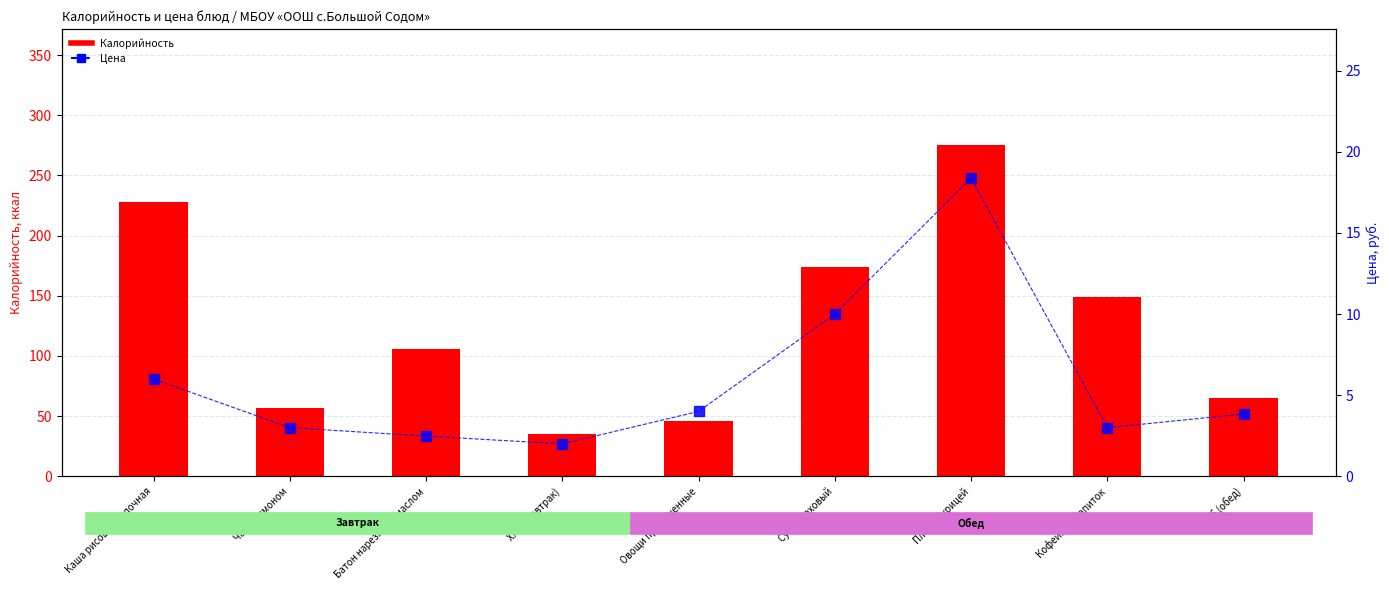

Which series has the widest spread of values?

Калорийность